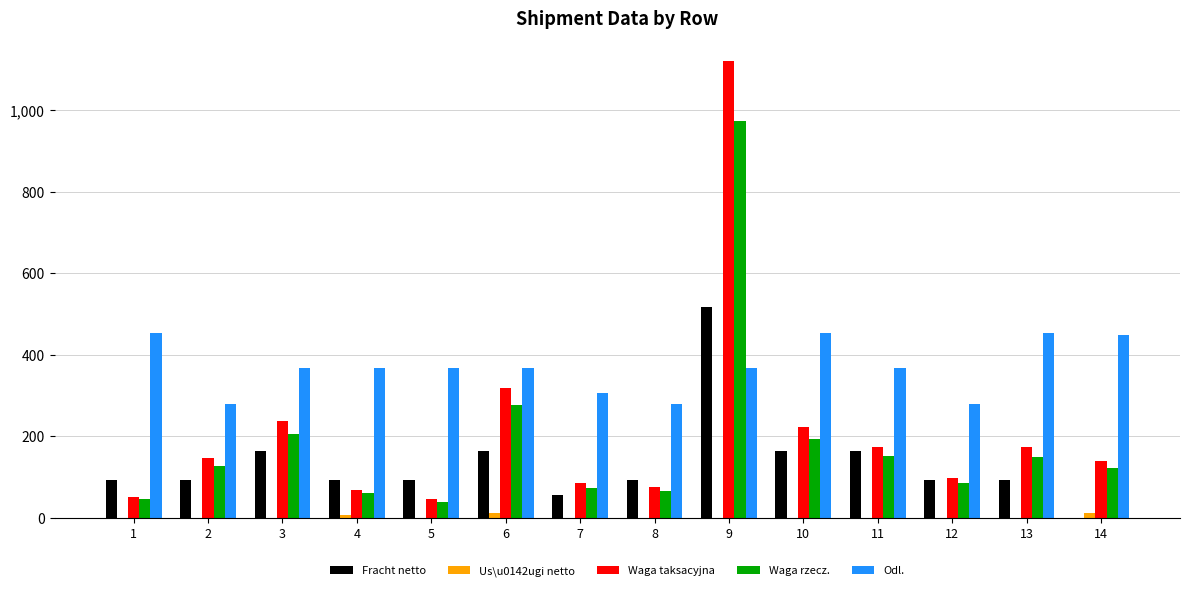

Between 2 and 13, which series saw the biggest shift?

Odl.